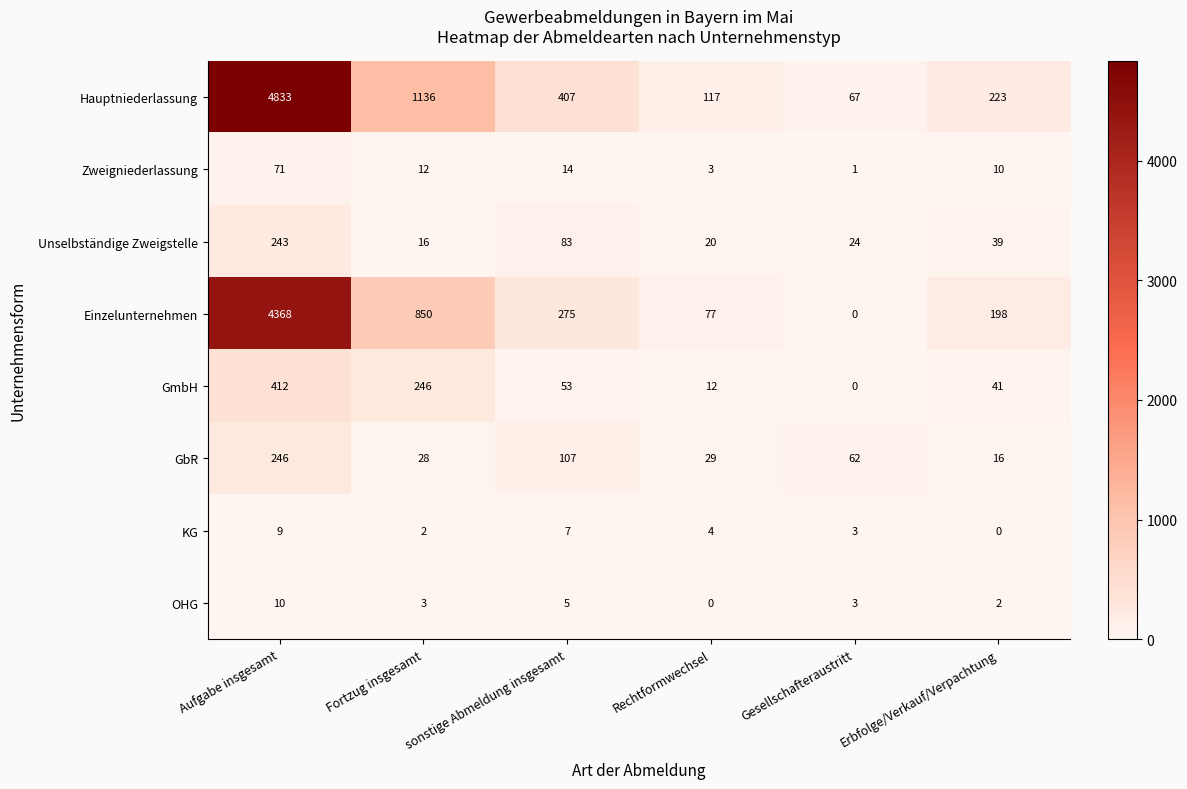

How many positive values does the Einzelunternehmen series have?

5